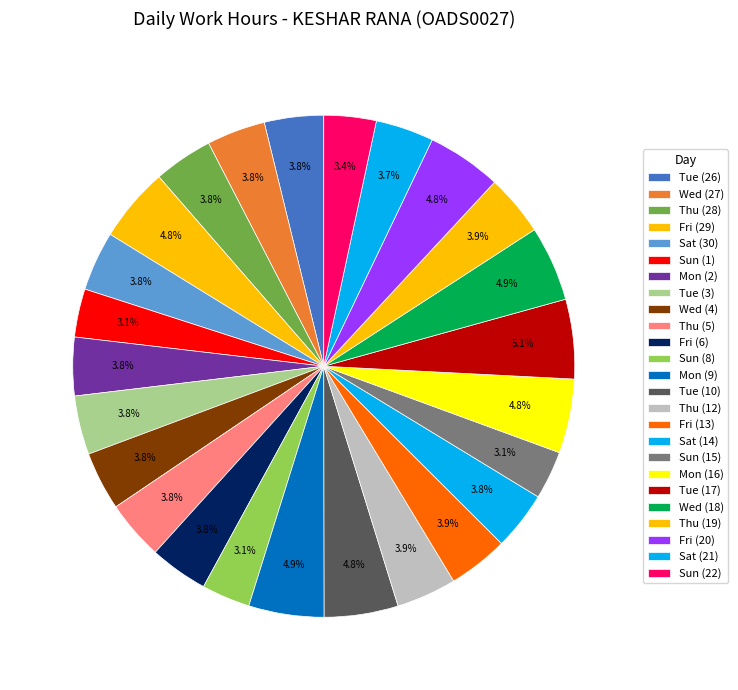

Is there a majority slice in this chart?

No